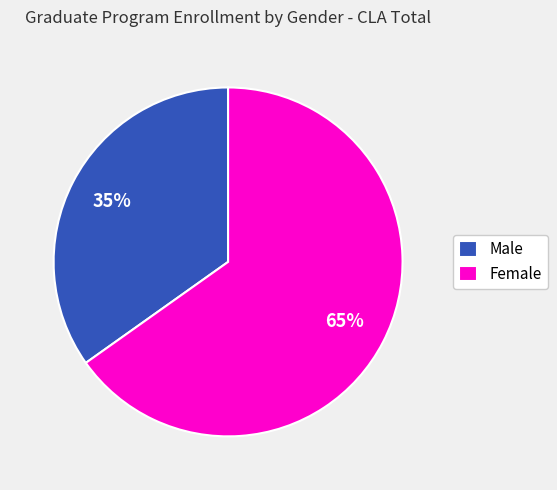

Which category accounts for the majority?

Female